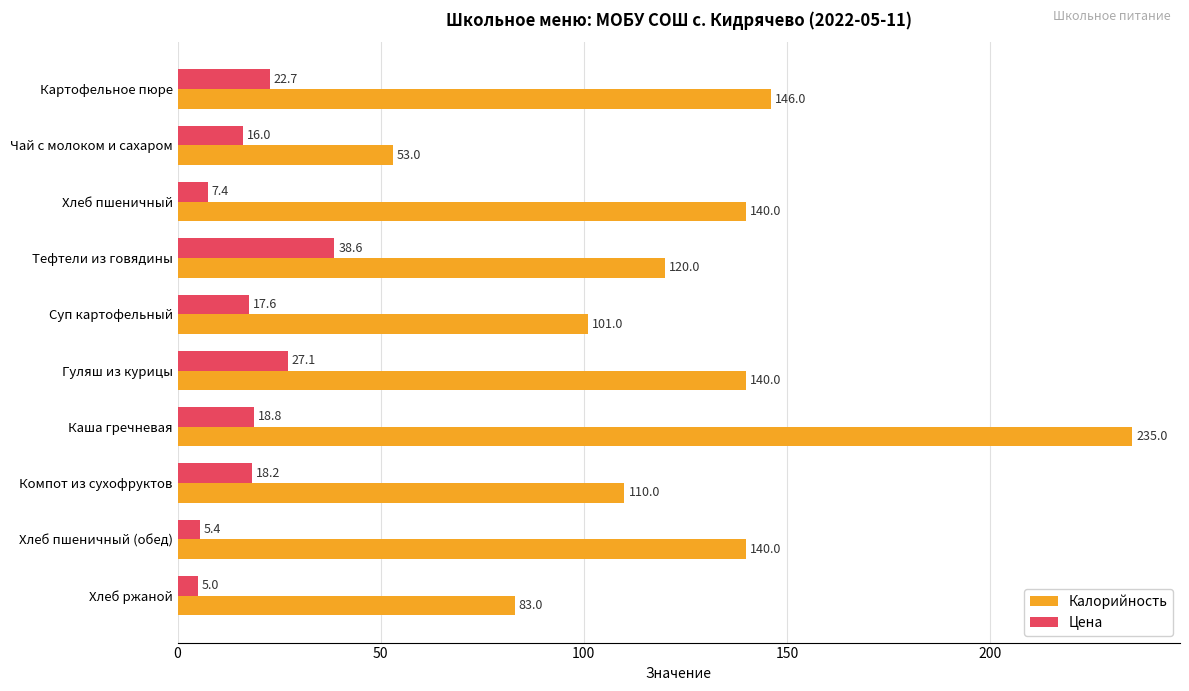

Which series has the widest spread of values?

Калорийность